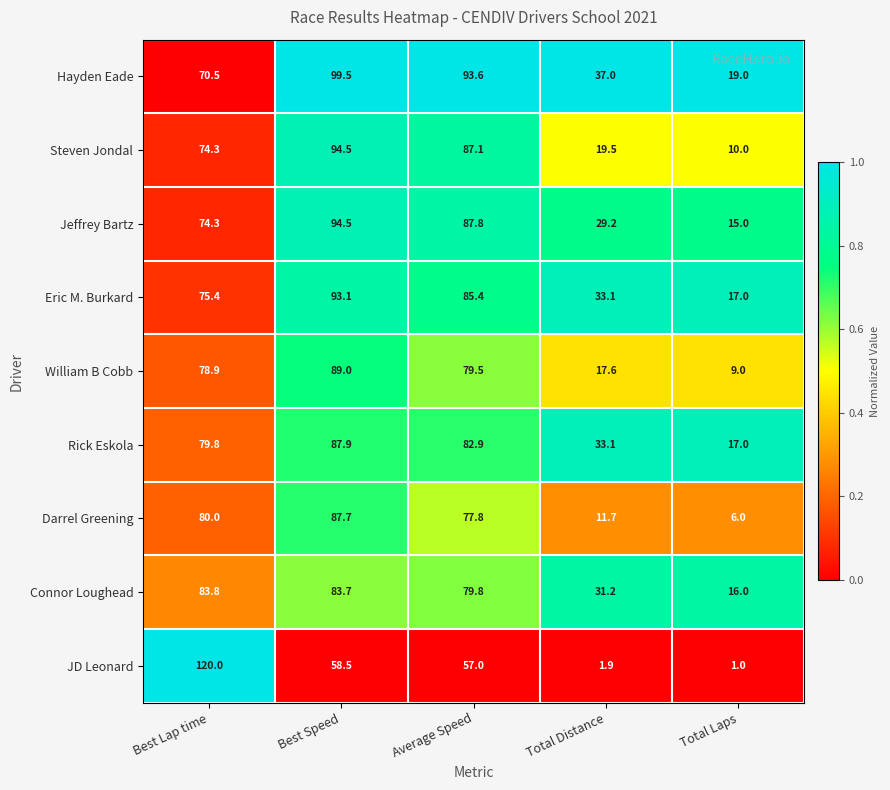

True or false: Hayden Eade has a value of 70.5 at Best Lap time.

True